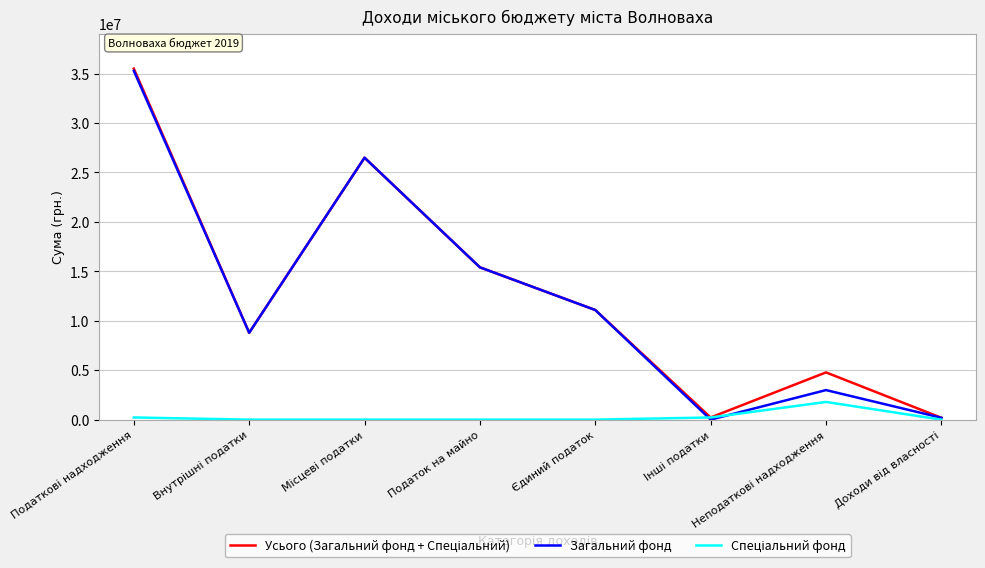

True or false: Загальний фонд has more than 1 points higher than both neighbors.

True